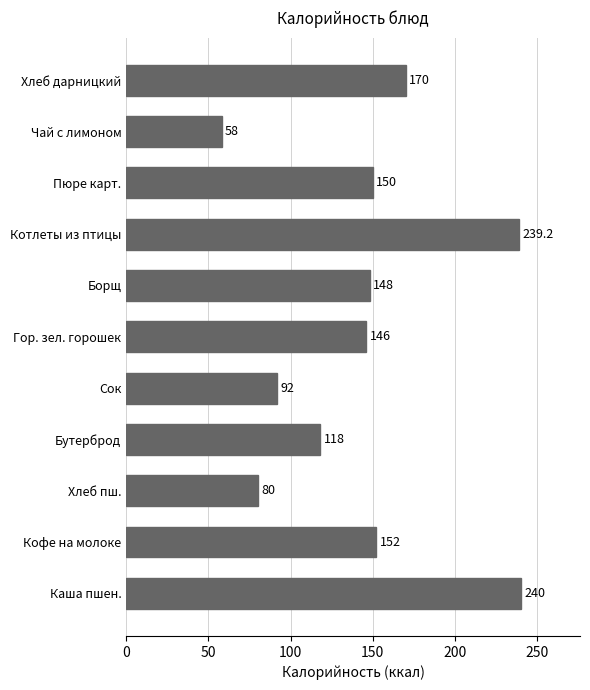

What is the sum of all values?

1593.2